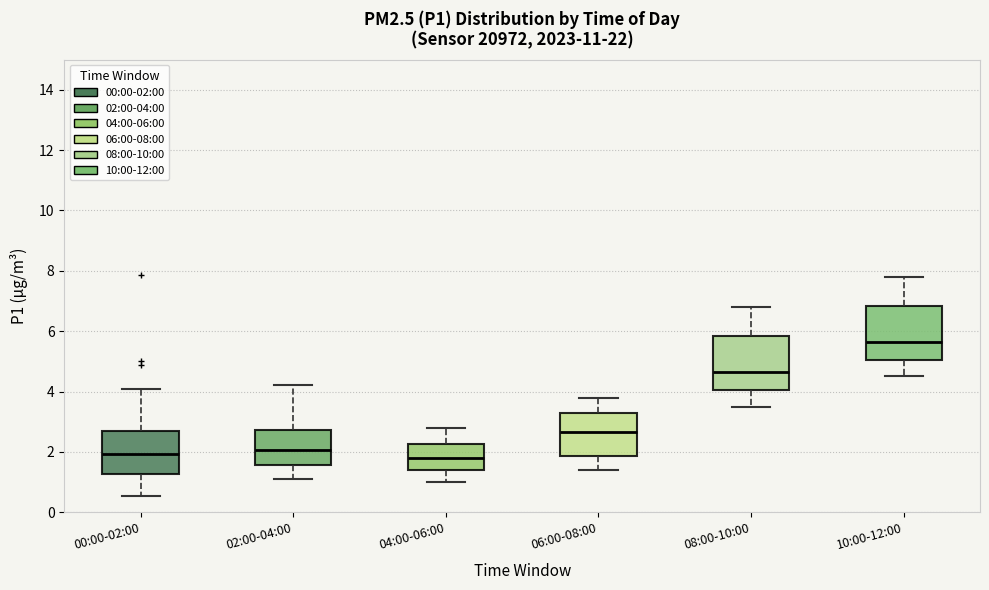

Reading left to right, transcribe this box plot: for each box, give where its median line is, the range the box spans, and where its two whiskers end, as read against the y-axis. The values are not printed on the chart, so give them approximately, as read against the axis.

00:00-02:00: median 2.0, box 1.2 to 2.6, whiskers 0.6 to 4.0
02:00-04:00: median 2.0, box 1.6 to 2.8, whiskers 1.2 to 4.2
04:00-06:00: median 1.8, box 1.4 to 2.2, whiskers 1.0 to 2.8
06:00-08:00: median 2.6, box 1.8 to 3.4, whiskers 1.4 to 3.8
08:00-10:00: median 4.6, box 4.0 to 5.8, whiskers 3.6 to 6.8
10:00-12:00: median 5.6, box 5.0 to 6.8, whiskers 4.6 to 7.8